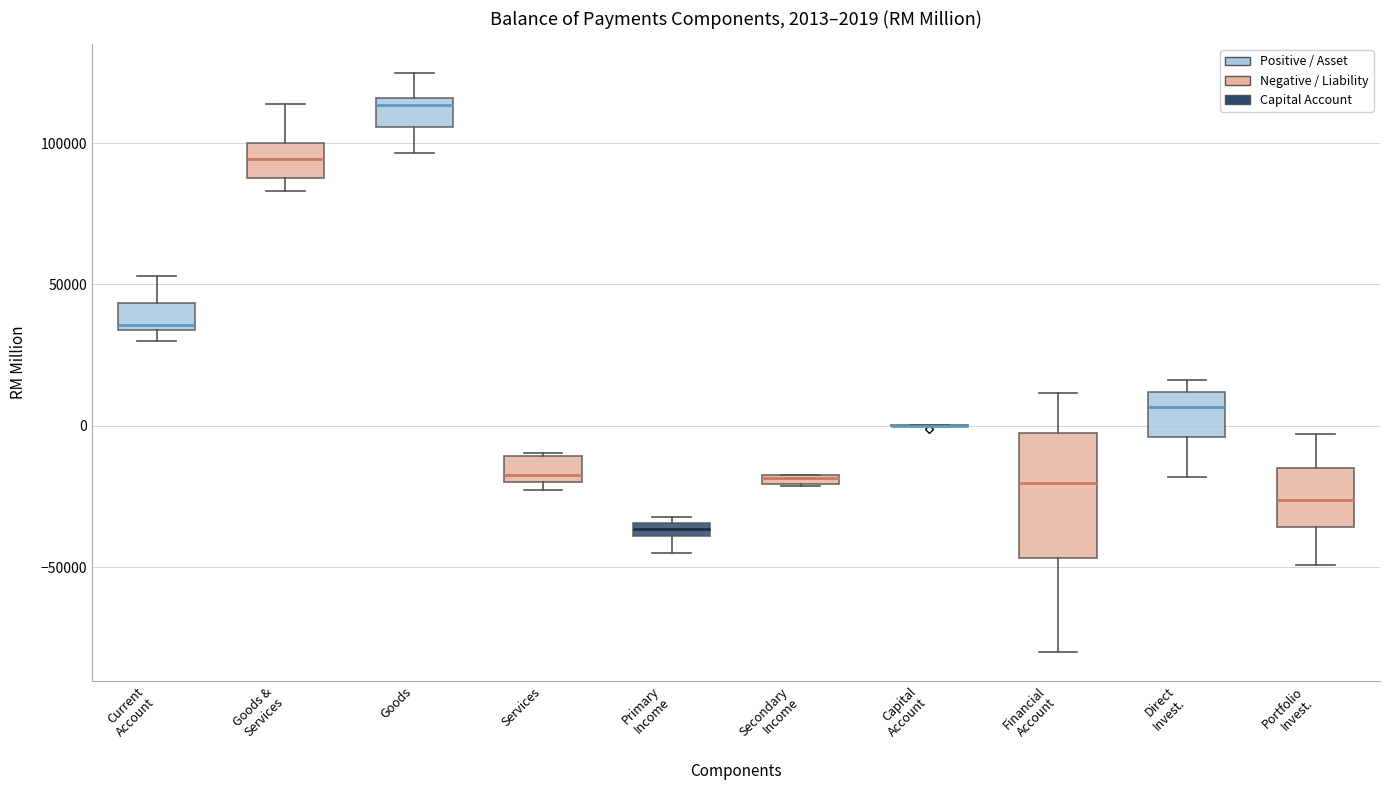

Which box is the tallest, from its lower edge to its upper edge?

Financial Account